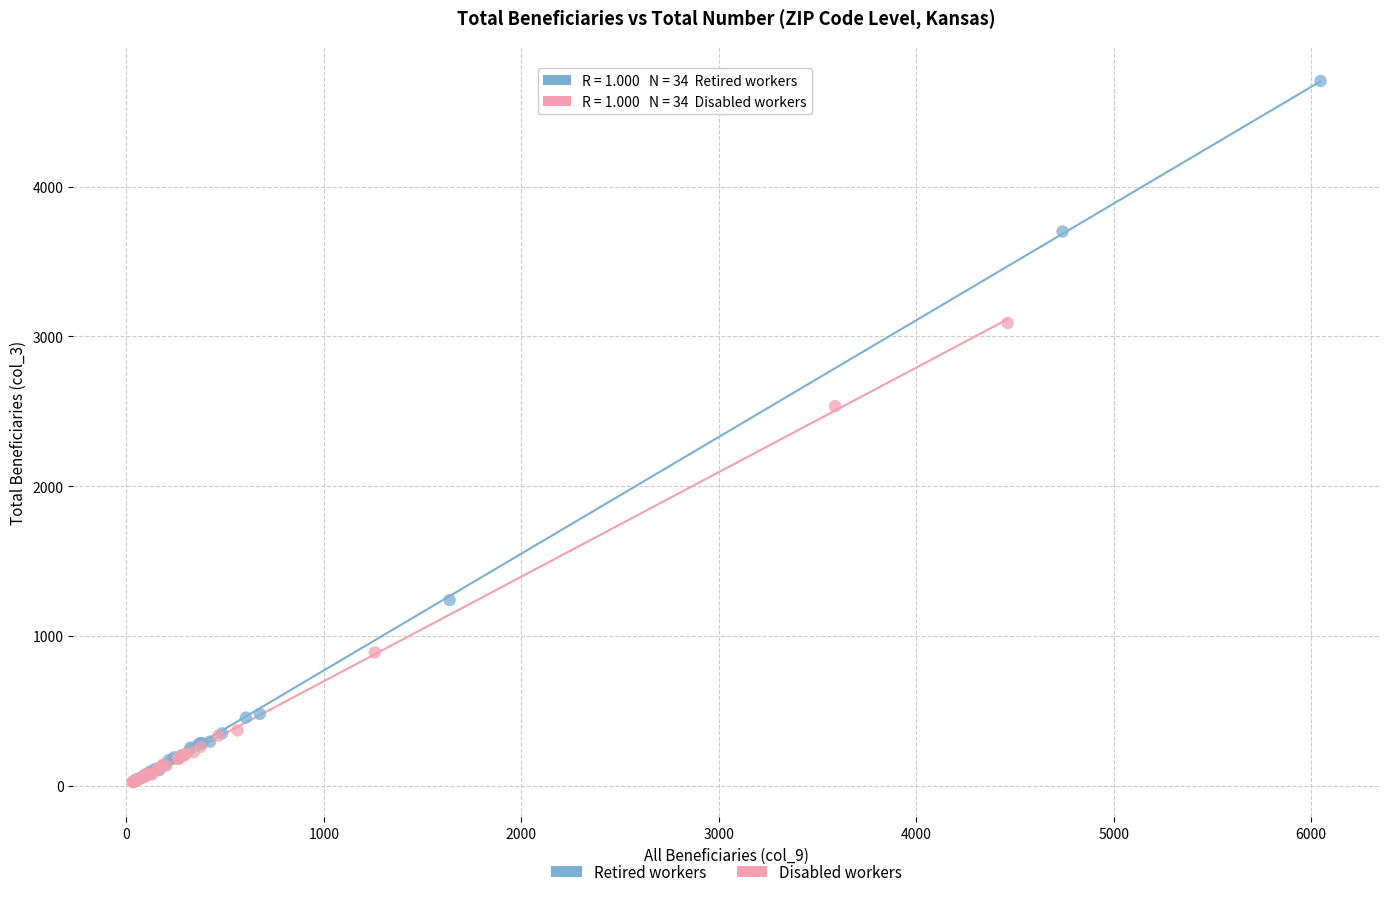

Which series reaches the maximum Y coordinate?

Retired workers